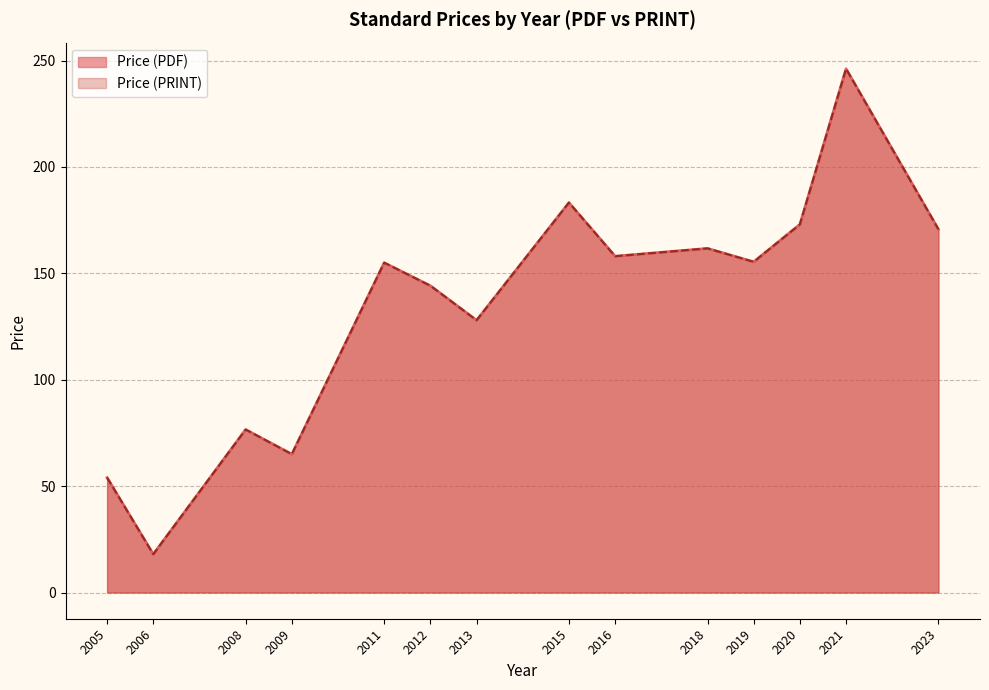

How many lines are shown in the chart?

2